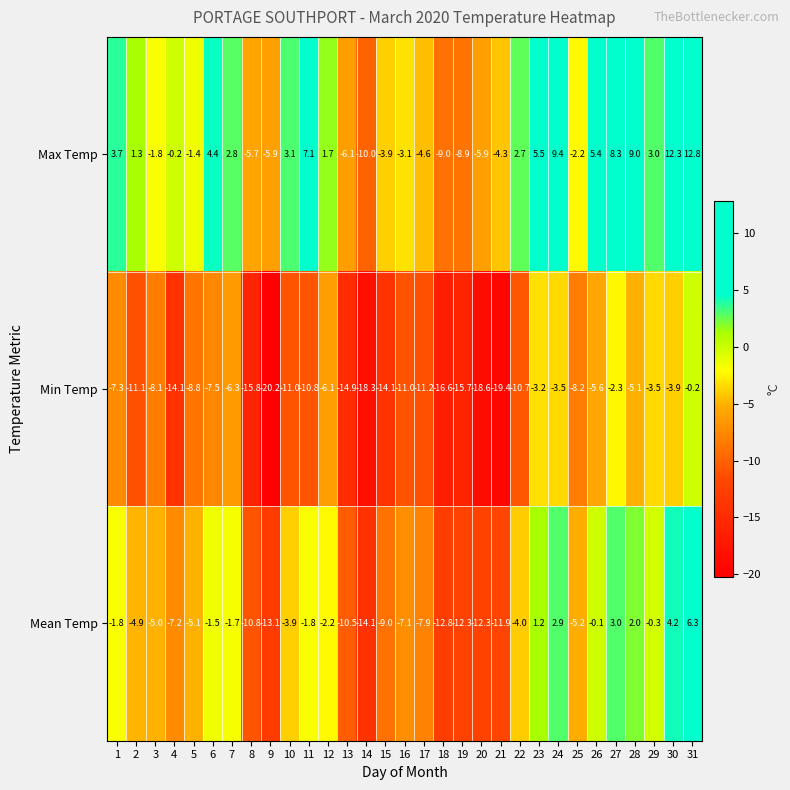

What is the smallest value displayed?

-20.2